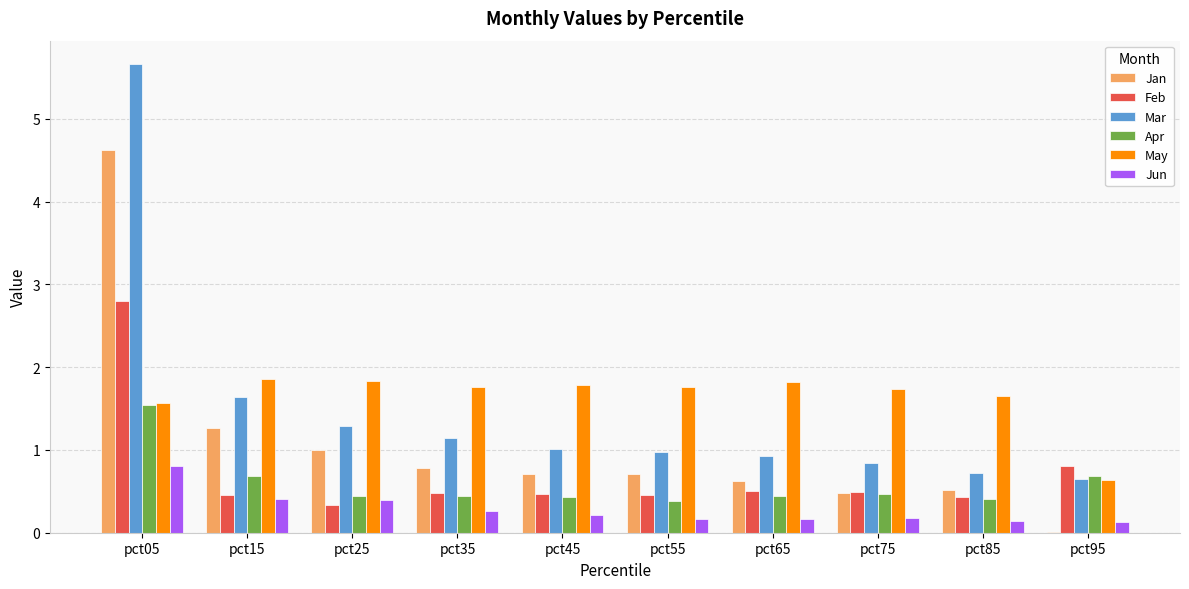

The May series shows 1.8 at pct35. True or false?

True